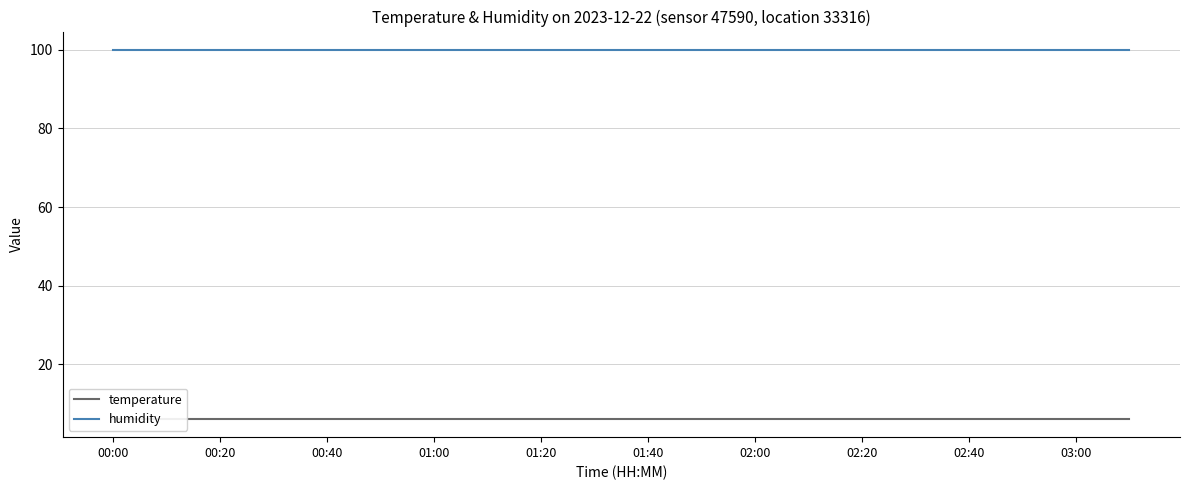

Where is humidity nearest to the value 99?

00:00